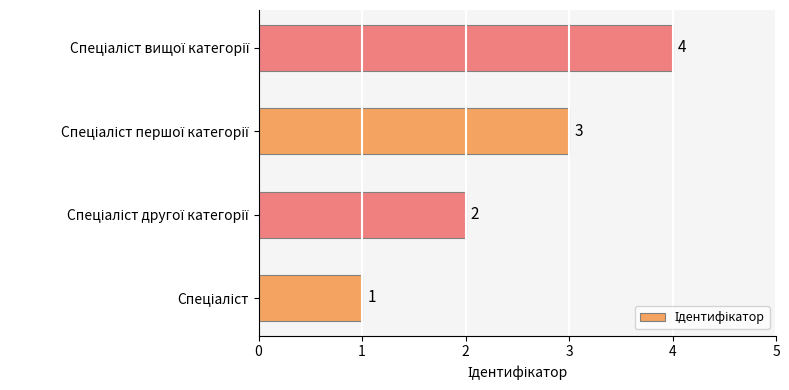

What is the sum of all values?

10